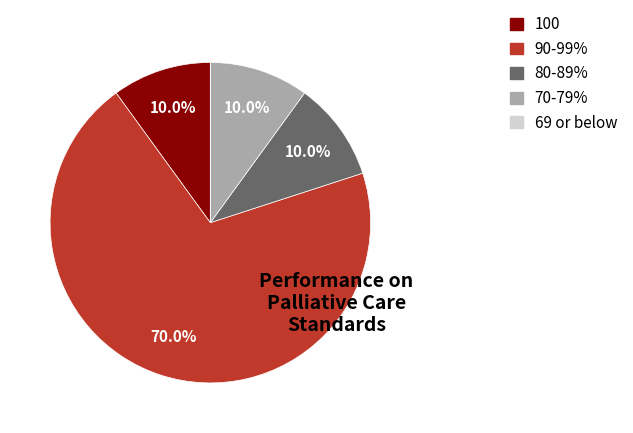

Is there any slice that represents more than half of the pie?

Yes